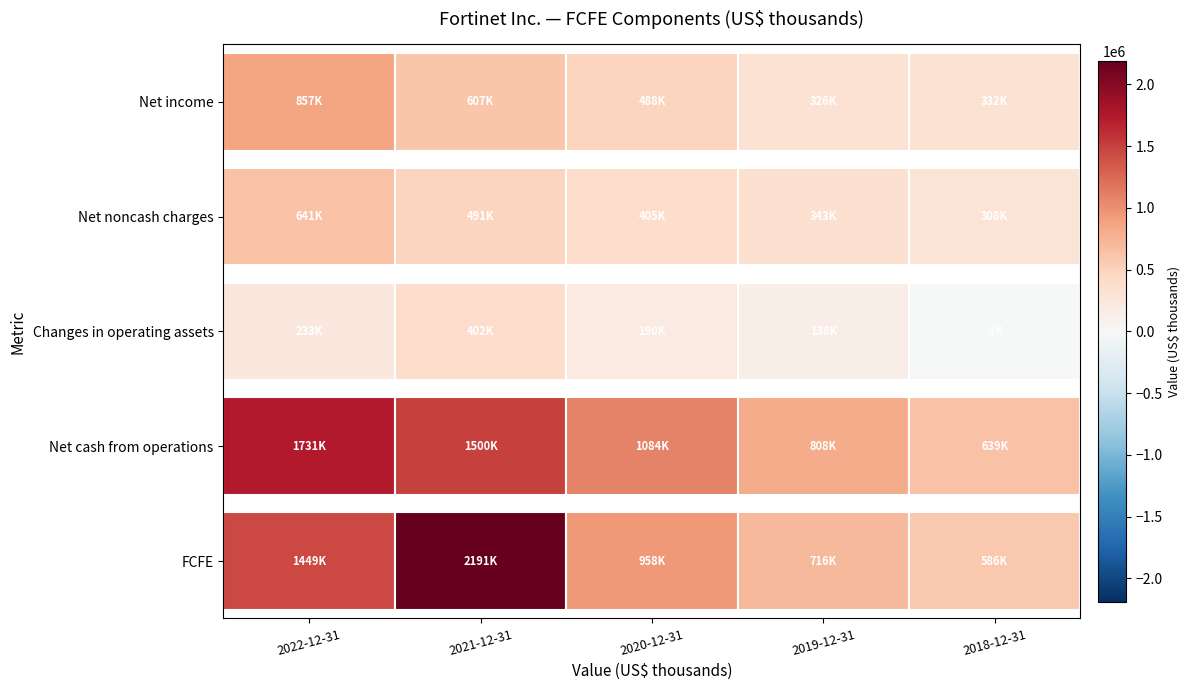

Reading left to right, transcribe all the data shown in this chart.

Net income: 857300	606800	488500	326500	332200
Net noncash charges: 641000	490600	405200	343300	308000
Changes in operating assets: 233000	402400	190000	138200	-1300
Net cash from operations: 1730600	1499700	1083700	808000	638900
FCFE: 1449400	2190800	957800	715800	585900